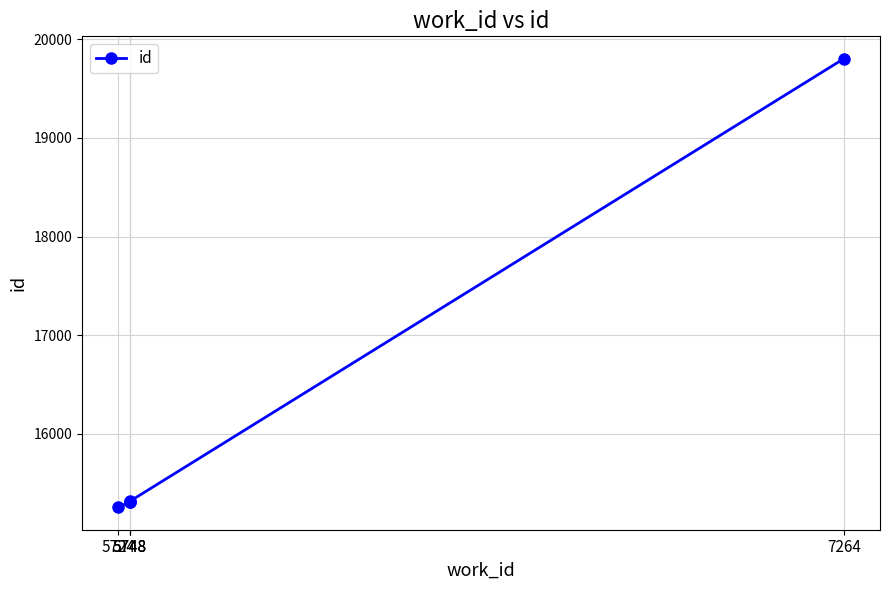

Reading right to left, transcribe all the data shown in this chart.

7264=19802	5748=15314	5748=15312	5748=15308	5724=15255